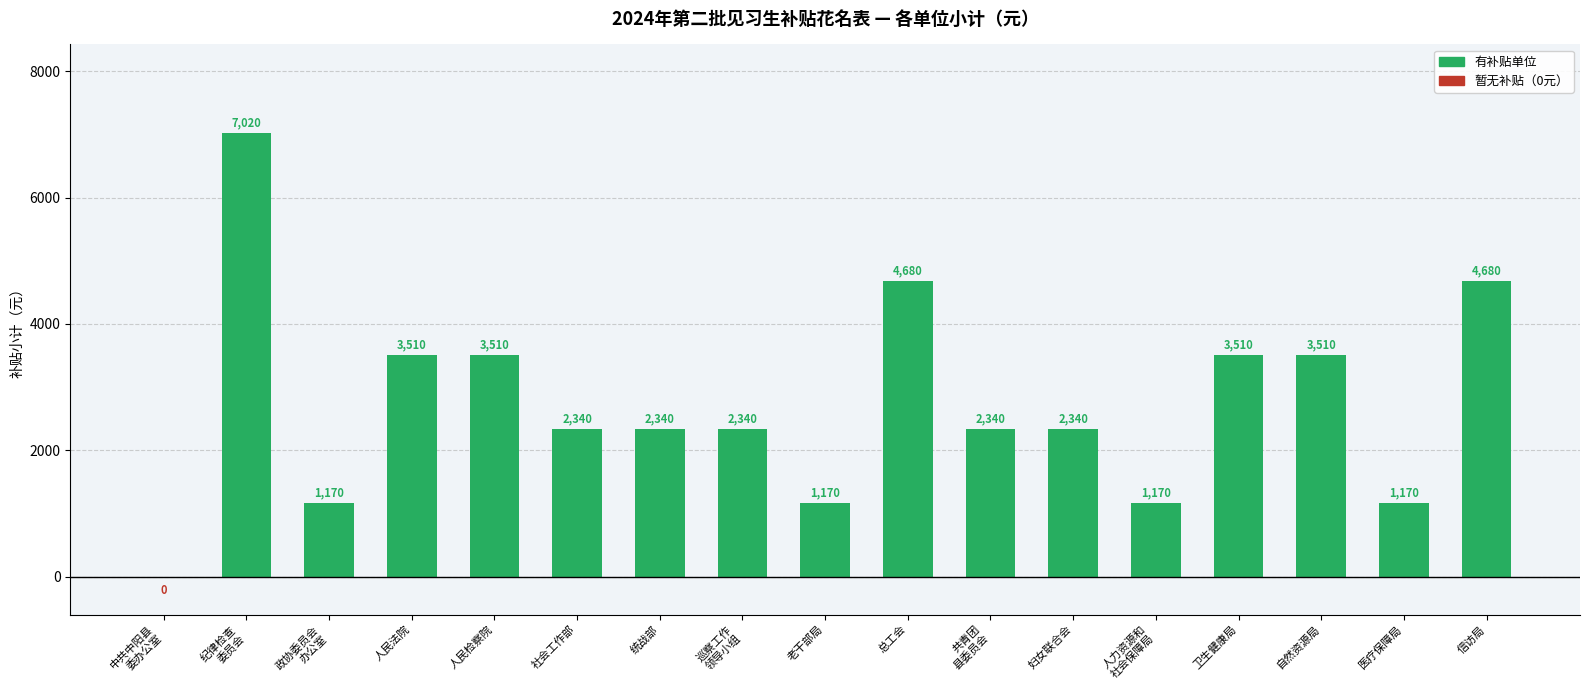

What is the difference between the values at 人民法院 and 医疗保障局?

2340